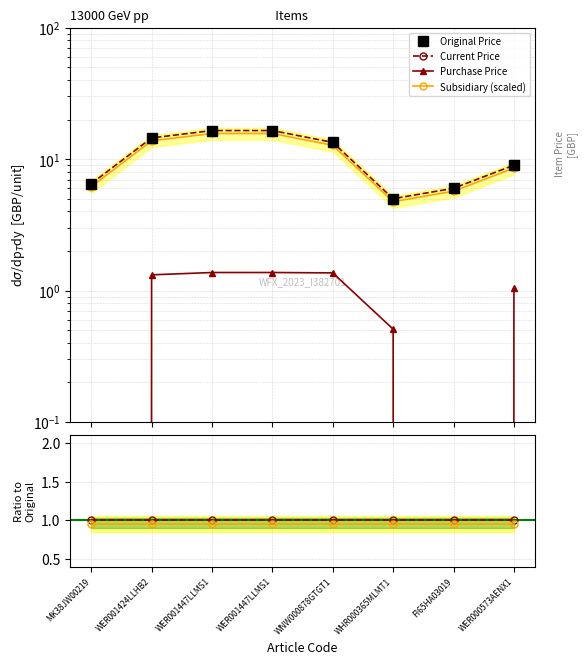

At which label is Subsidiary (scaled) closest to 0?

FI65HA03019